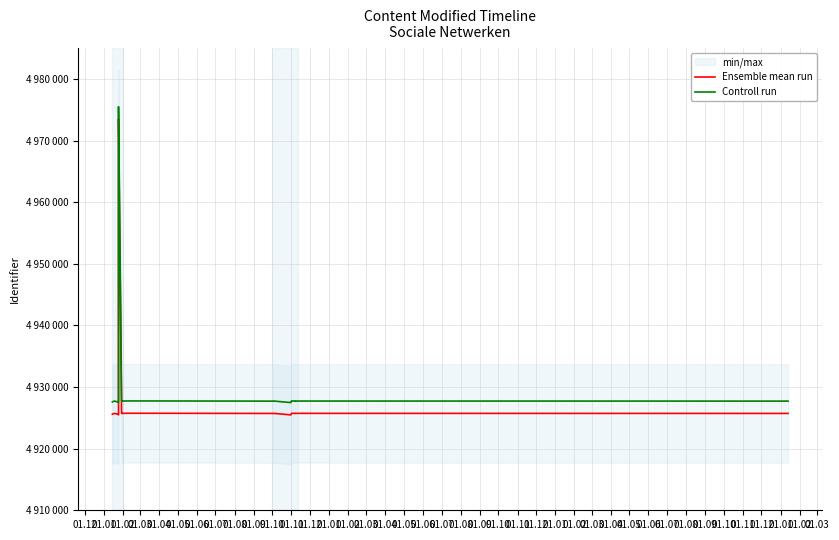

True or false: Controll run and Ensemble mean run intersect in this chart.

False